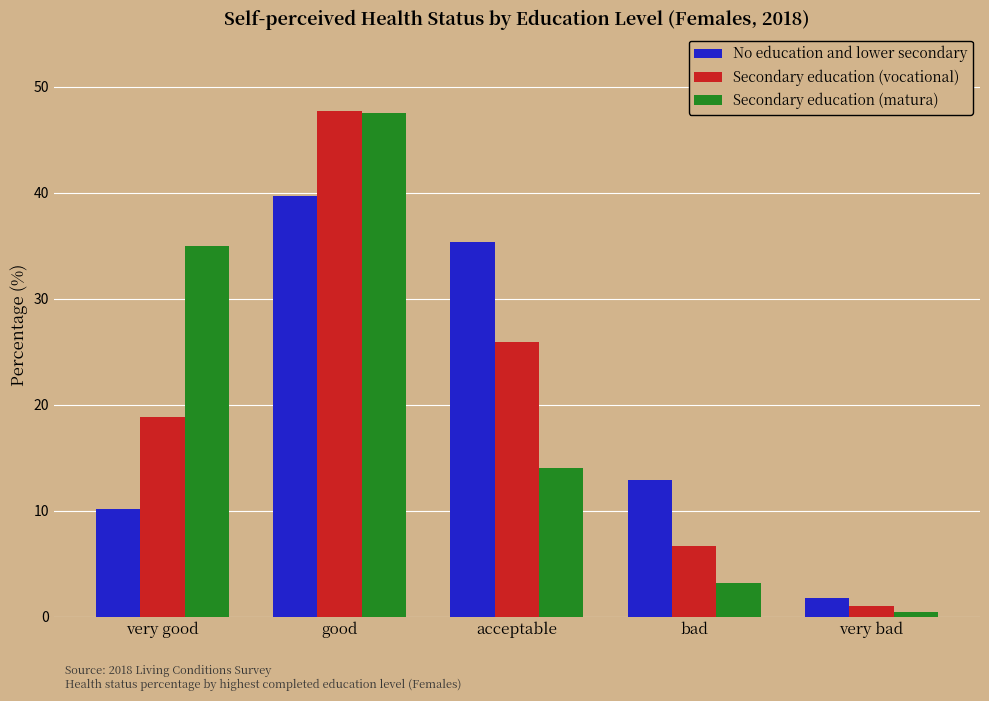

How many bars are there in each group?

3